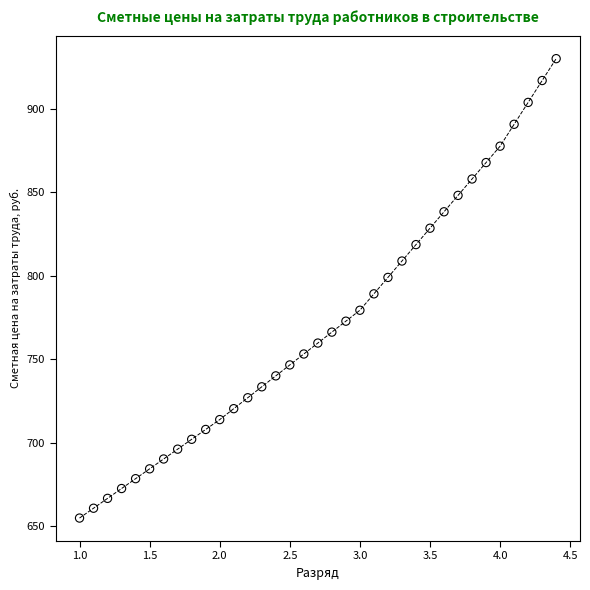

What is the range of X values (max minus min)?

3.4